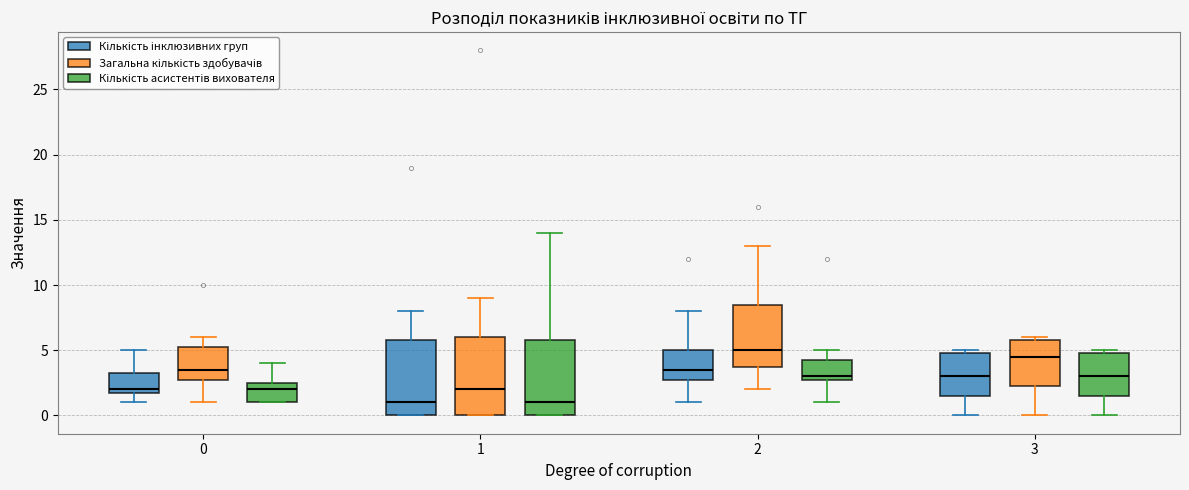

Where is the lower edge of the box for 3 (Кількість асистентів вихователя) on the y-axis? The values are not printed on the chart, so give them approximately, as read against the axis.

1.5